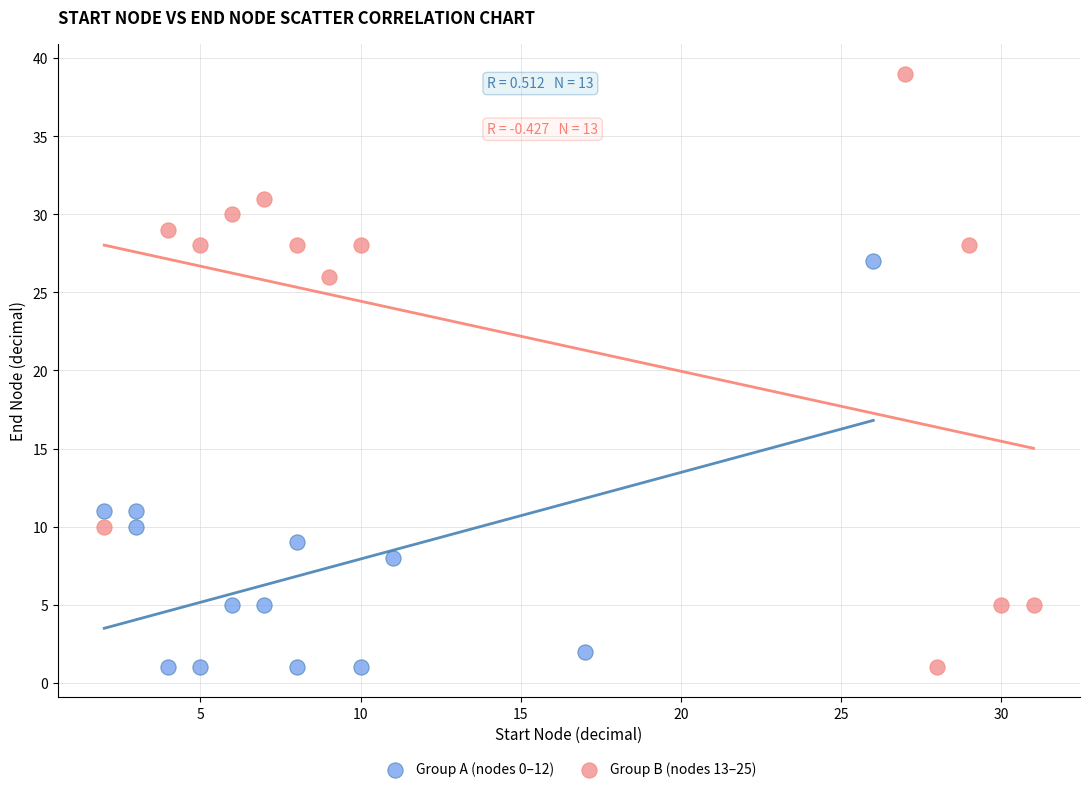

Which series contains the highest Y value?

Group B (nodes 13–25)